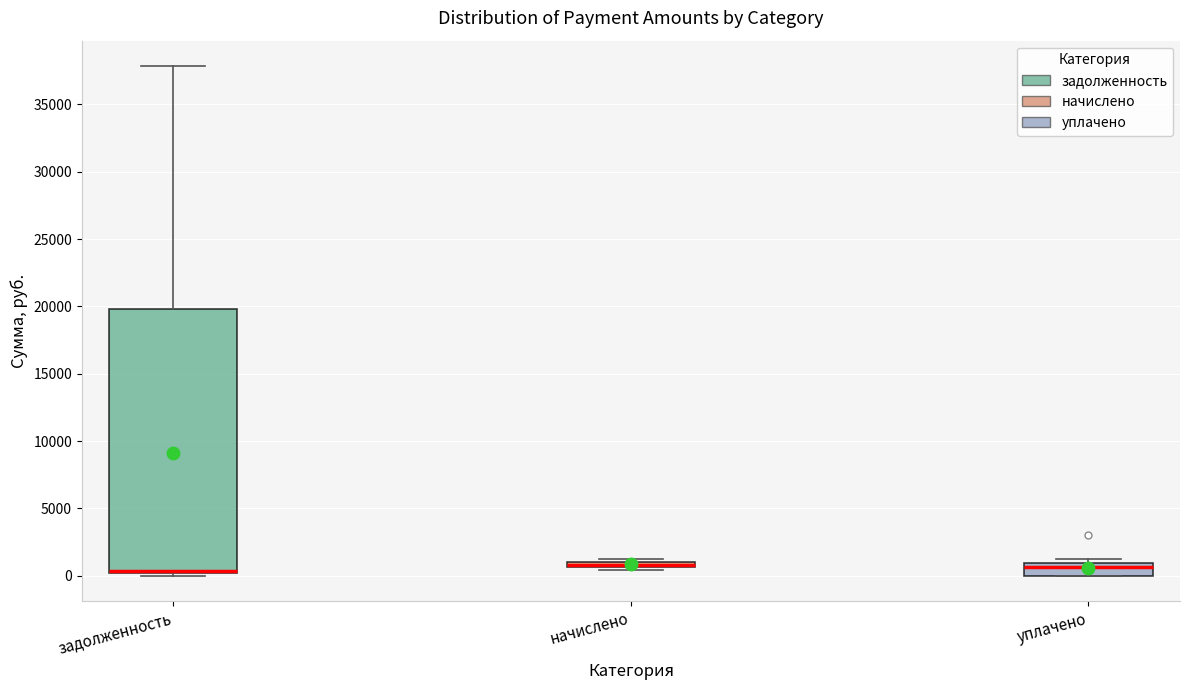

Where is the lower edge of the box for уплачено on the y-axis? The values are not printed on the chart, so give them approximately, as read against the axis.

0